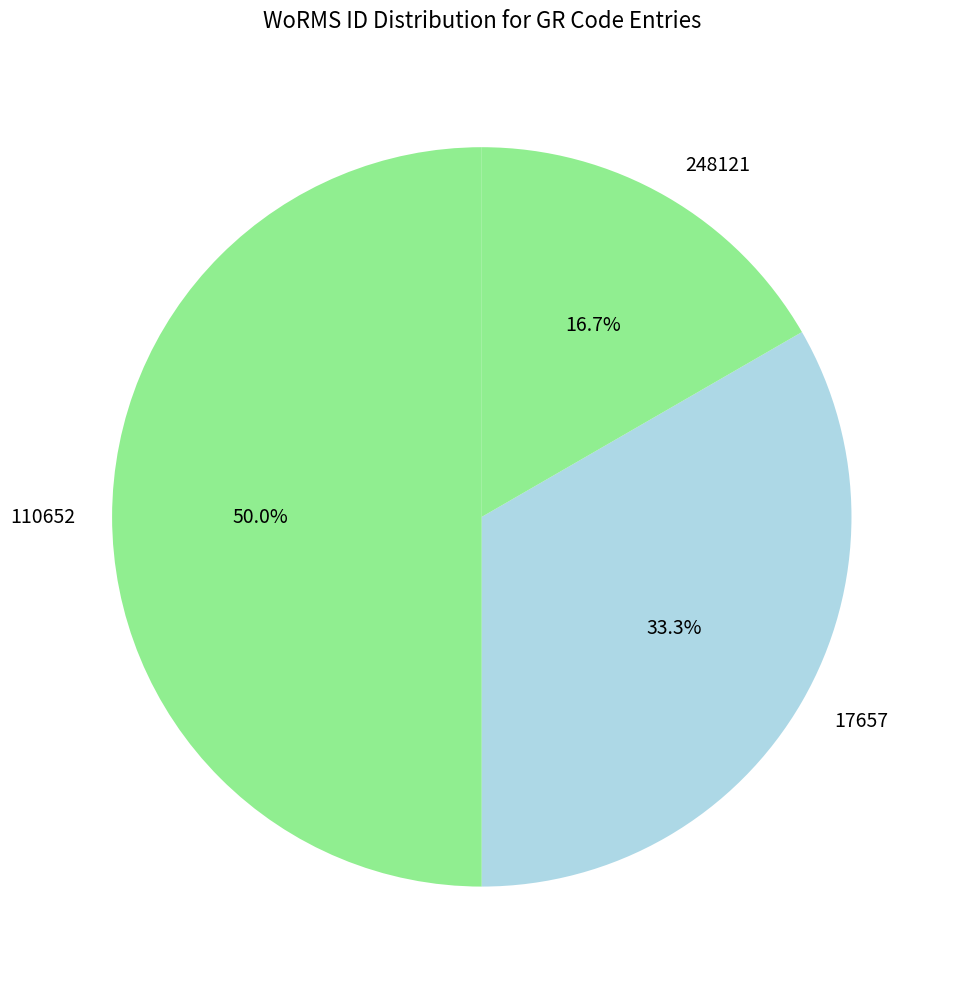

Is 17657 the majority of the pie?

No